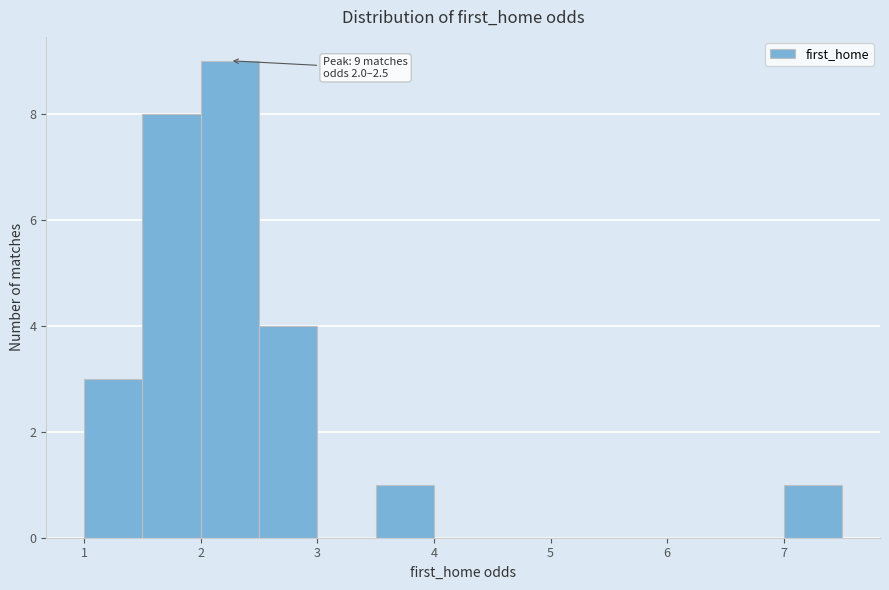

Which range on the x-axis has the tallest bar?

2.0 to 2.5